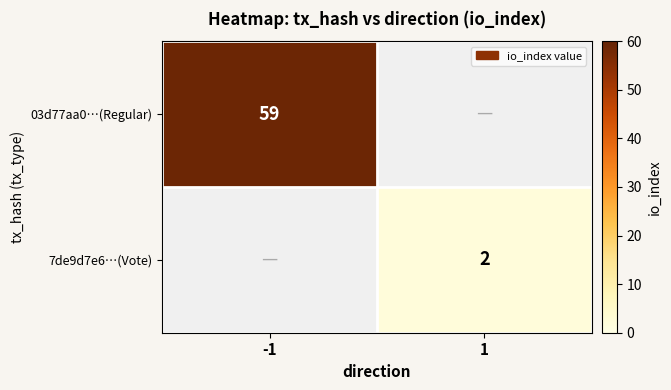

The value of 7de9d7e6…(Vote) at 1 is 2. True or false?

True